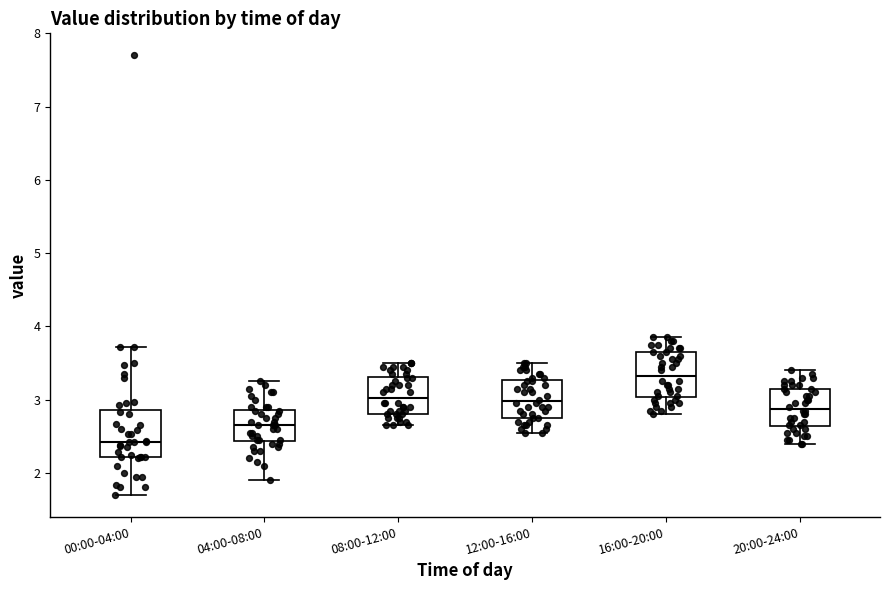

Reading left to right, read every box against the y-axis: the position of its median line, the range the box covers, and the ends of its whiskers. The values are not printed on the chart, so give them approximately, as read against the axis.

00:00-04:00: median 2.4, box 2.2 to 2.9, whiskers 1.7 to 3.7
04:00-08:00: median 2.7, box 2.4 to 2.9, whiskers 1.9 to 3.3
08:00-12:00: median 3.0, box 2.8 to 3.3, whiskers 2.7 to 3.5
12:00-16:00: median 3.0, box 2.8 to 3.3, whiskers 2.6 to 3.5
16:00-20:00: median 3.3, box 3.0 to 3.7, whiskers 2.8 to 3.9
20:00-24:00: median 2.9, box 2.6 to 3.2, whiskers 2.4 to 3.4